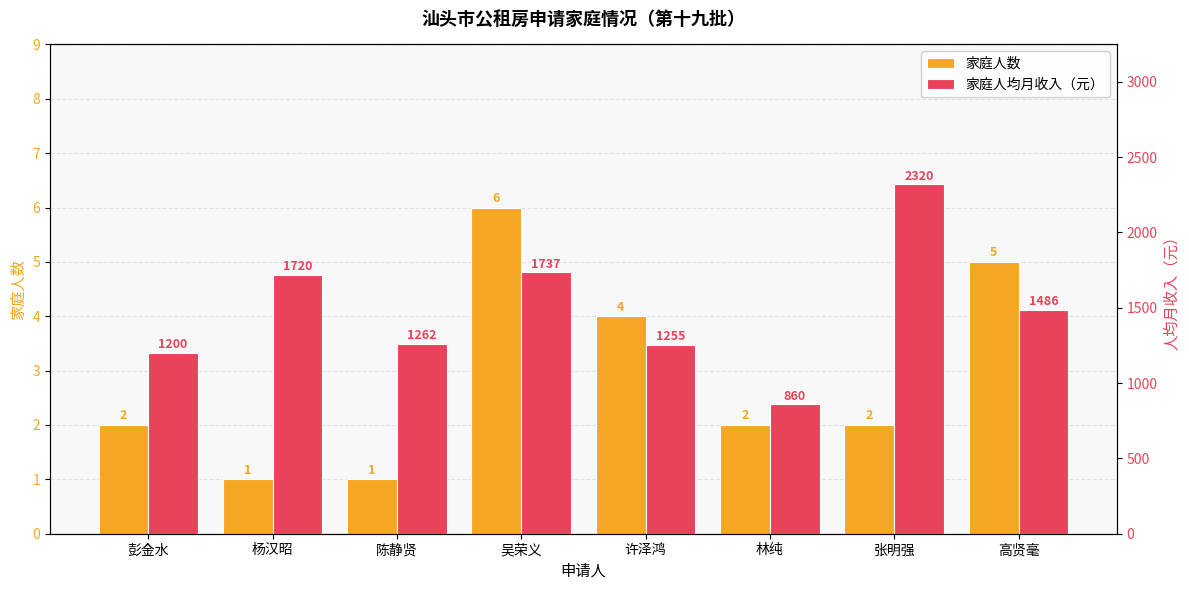

What position from the right is 张明强?

2